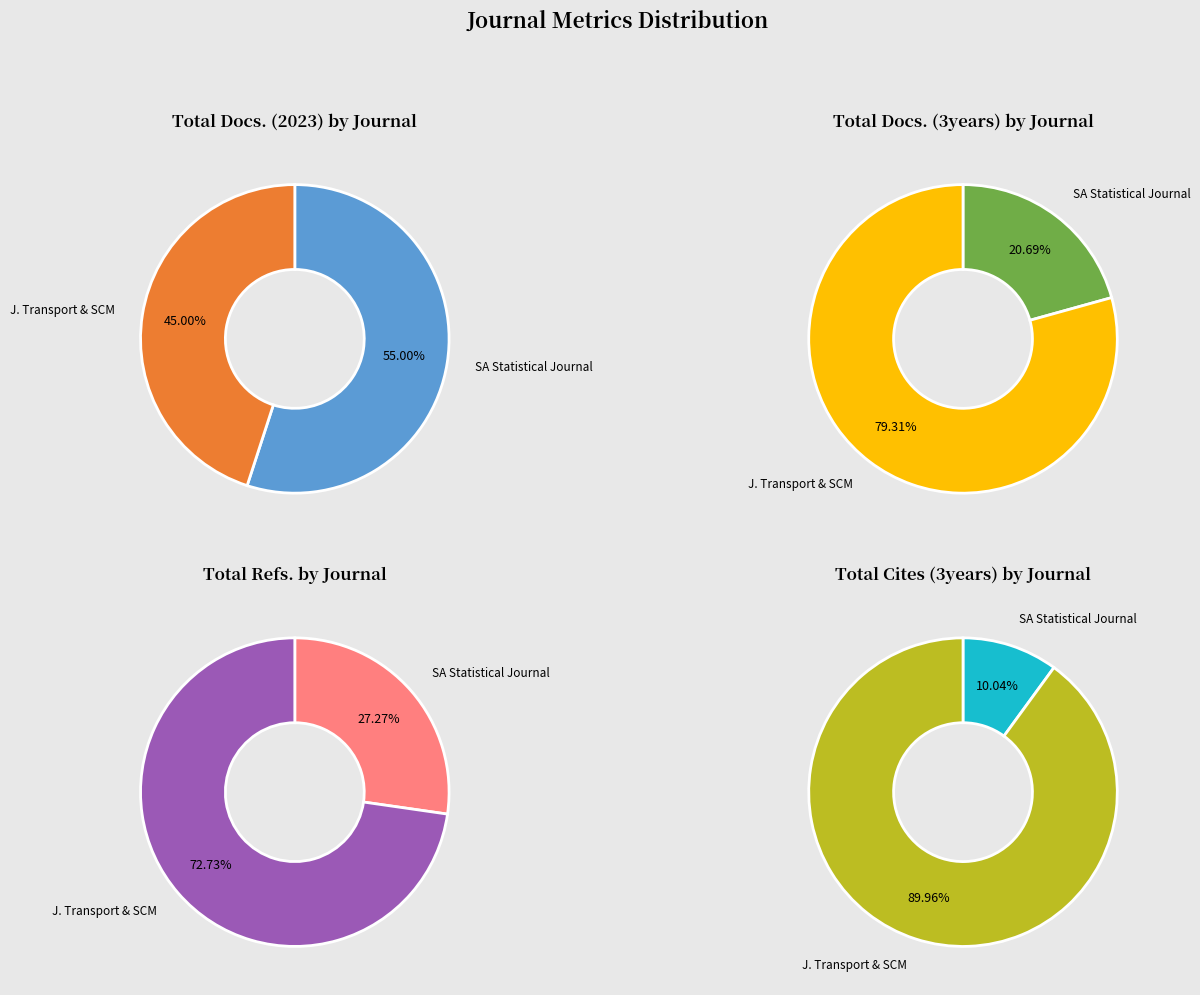

To the nearest percent, what is the difference between the Journal of Transport and Supply Chain Management and South African Statistical Journal slice percentages?

10%